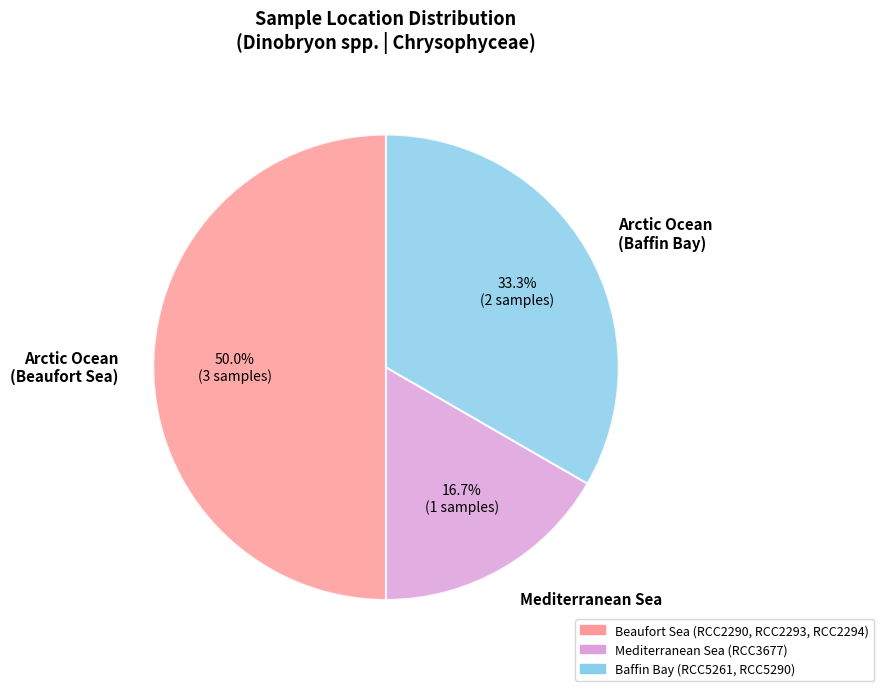

Is Arctic Ocean (Baffin Bay) the majority of the pie?

No